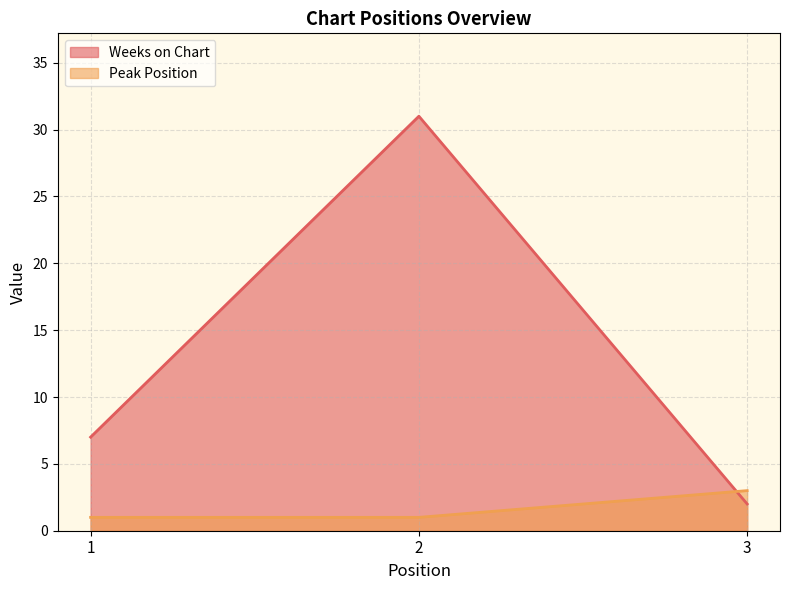

Which label corresponds to the largest value in the chart?

2